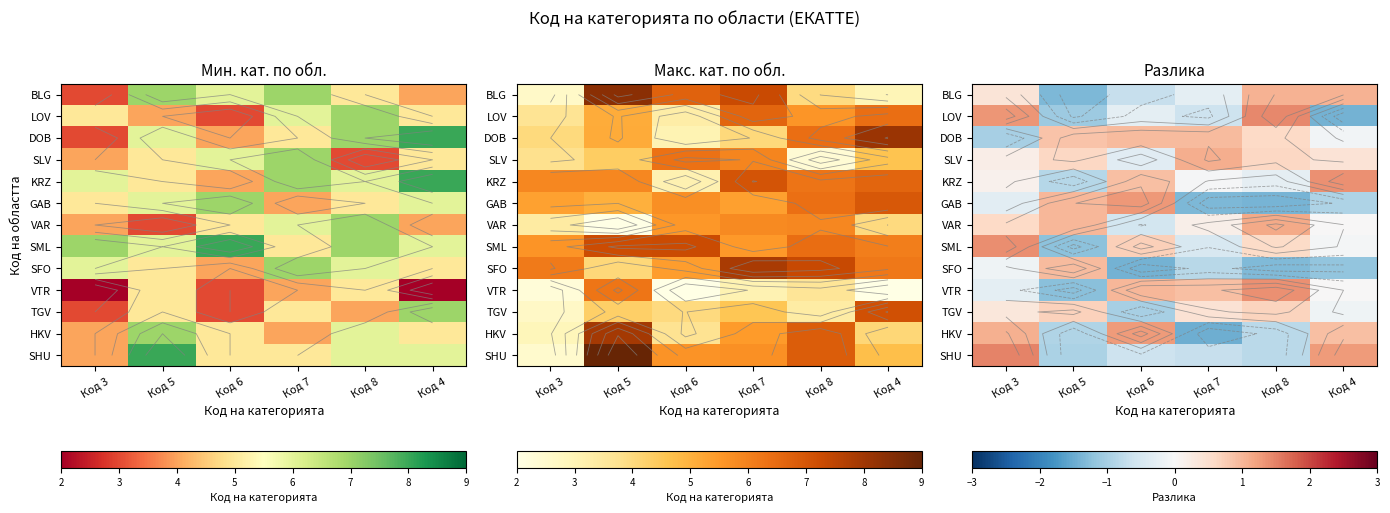

True or false: DOB has a value of -0.0 at Код 4.

False